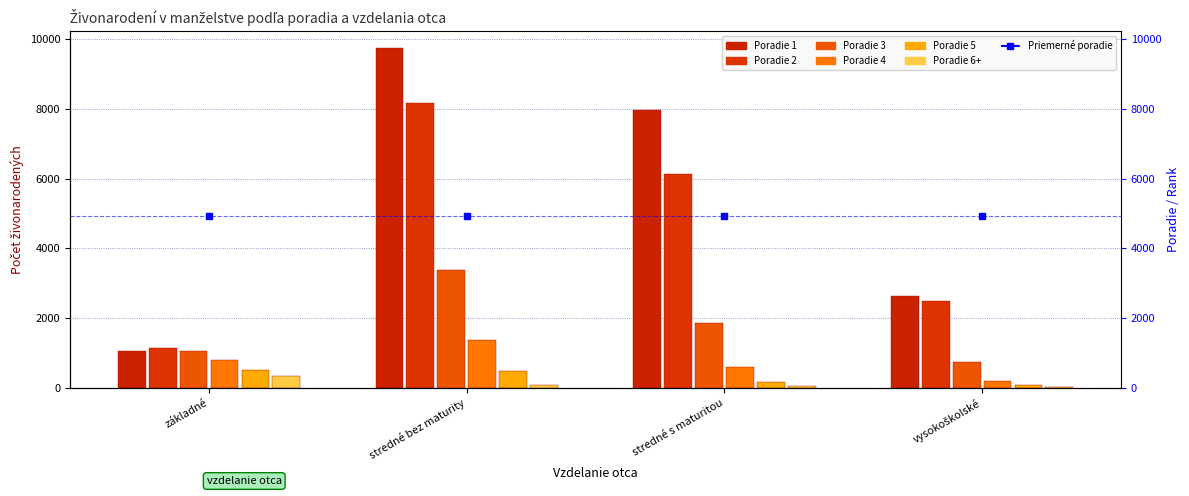

Rank the categories by 3 value from lowest to highest.

vysokoškolské, základné, stredné s maturitou, stredné bez maturity